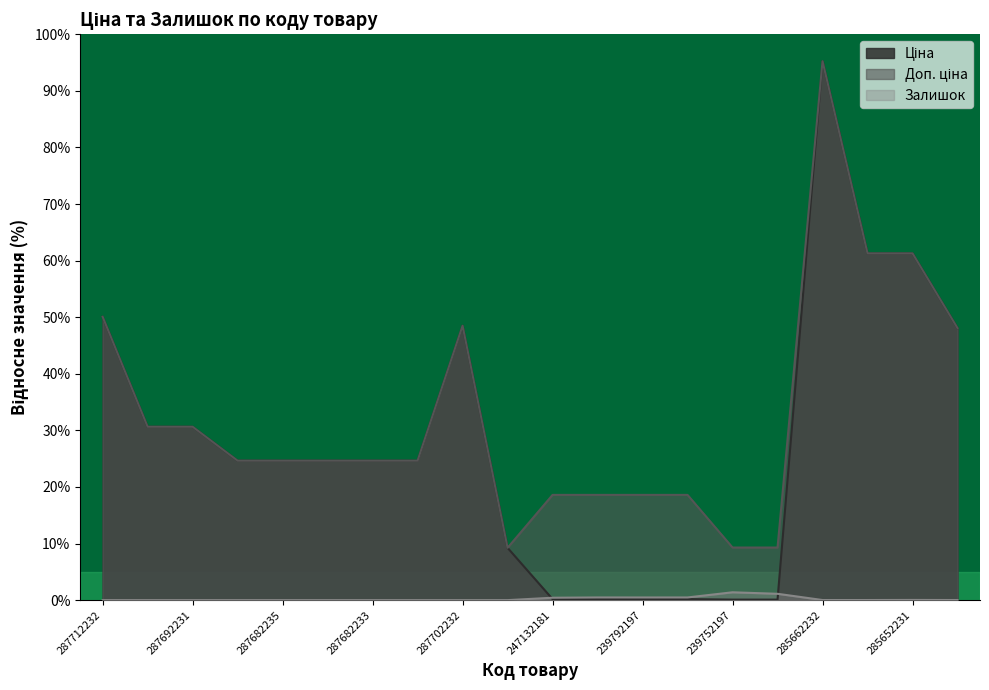

Reading left to right, what are all the values shown in this chart?

Ціна: 50.1	30.6	30.6	24.6	24.6	24.6	24.6	24.6	48.5	9.2	0.2	0.2	0.2	0.2	0.1	0.1	95.2	61.3	61.3	48.1
Доп. ціна: 50.1	30.6	30.6	24.6	24.6	24.6	24.6	24.6	48.5	9.2	18.6	18.6	18.6	18.6	9.3	9.3	95.2	61.3	61.3	48.1
Залишок: 0.0	0.0	0.0	0.0	0.0	0.0	0.0	0.0	0.0	0.0	0.4	0.5	0.5	0.5	1.4	1.1	0.0	0.0	0.0	0.0